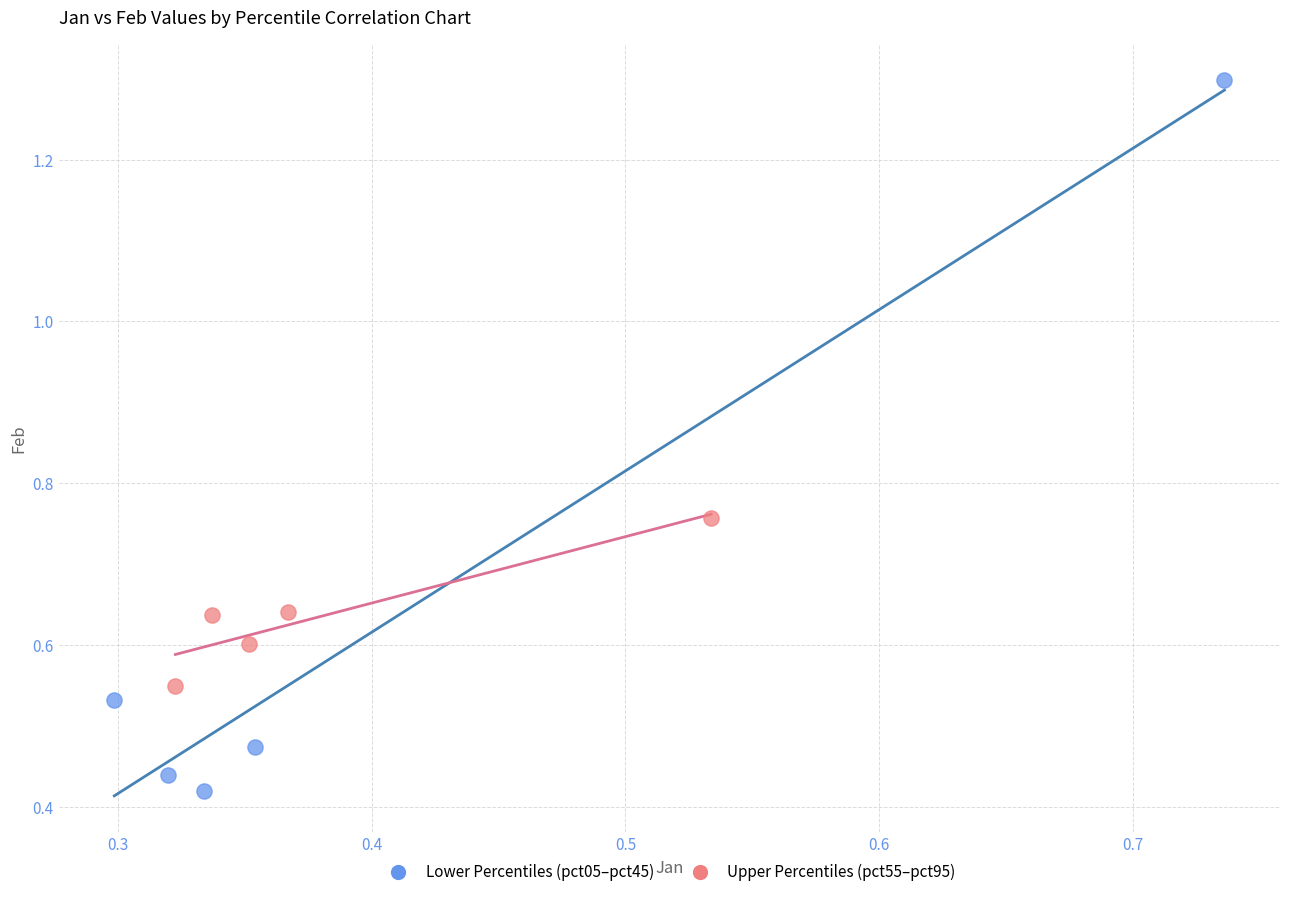

What are all the series names shown in the legend?

Lower Percentiles (pct05–pct45), Upper Percentiles (pct55–pct95)